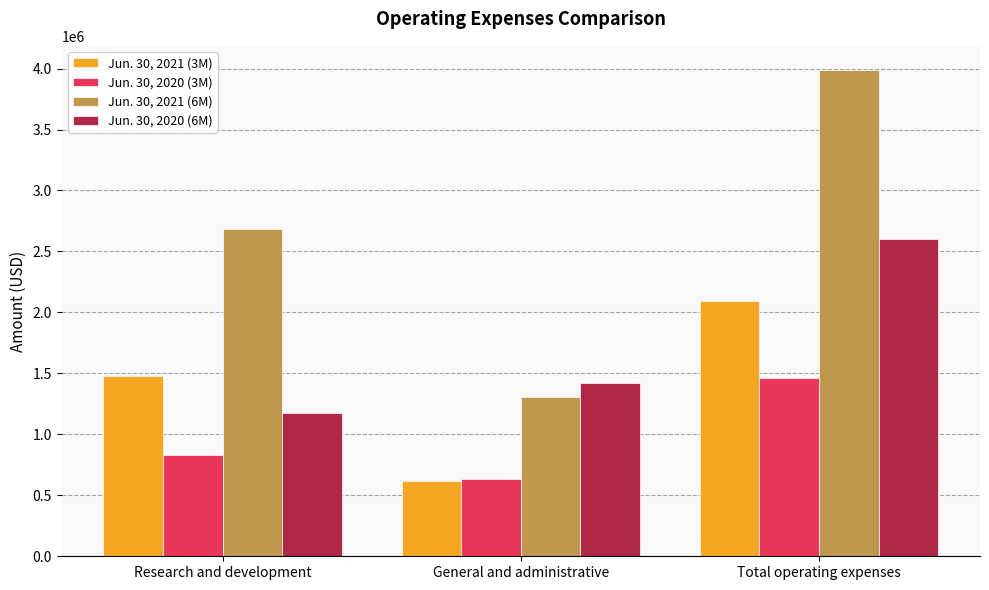

Count the Jun. 30, 2020 (3M) values in the range 631629 to 1464132.

3